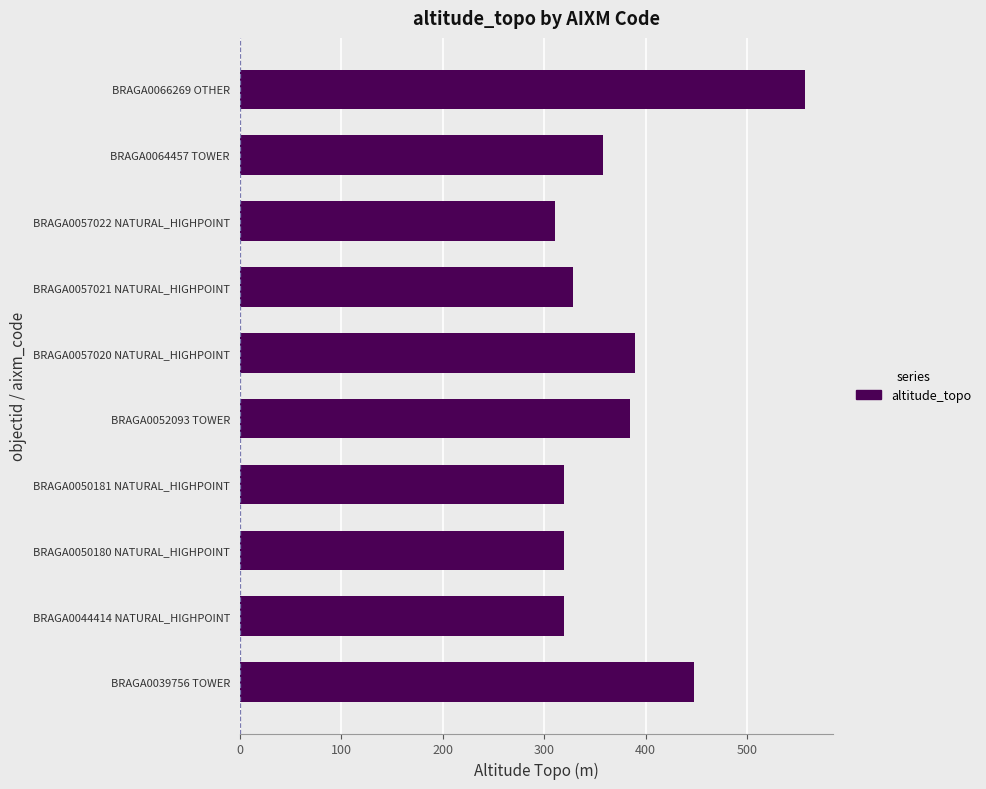

What is the difference between the maximum and minimum values?

246.5